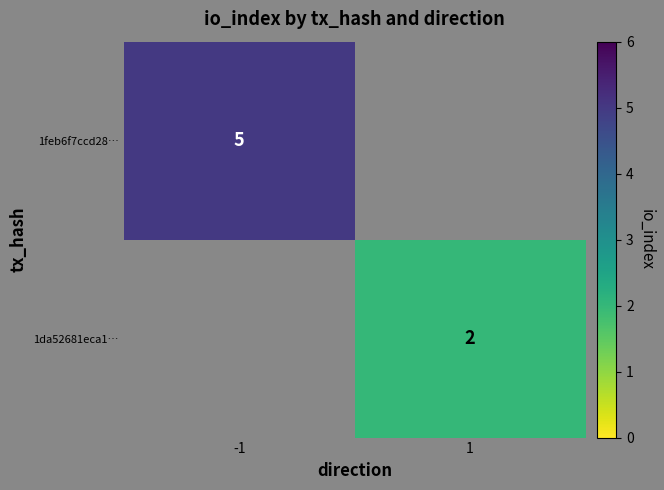

Is it true that 1da52681eca1… equals 1 at 1?

False